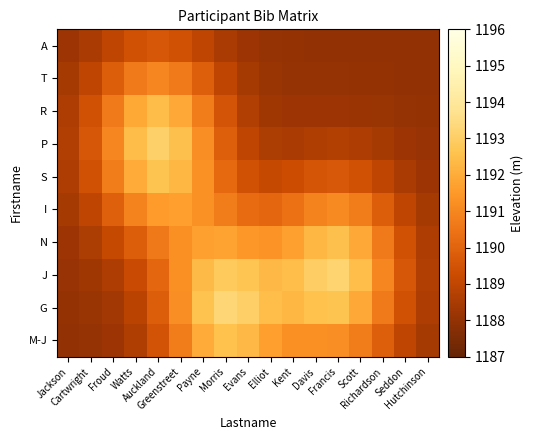

What is the difference between the highest and lowest values at Francis?

5.2